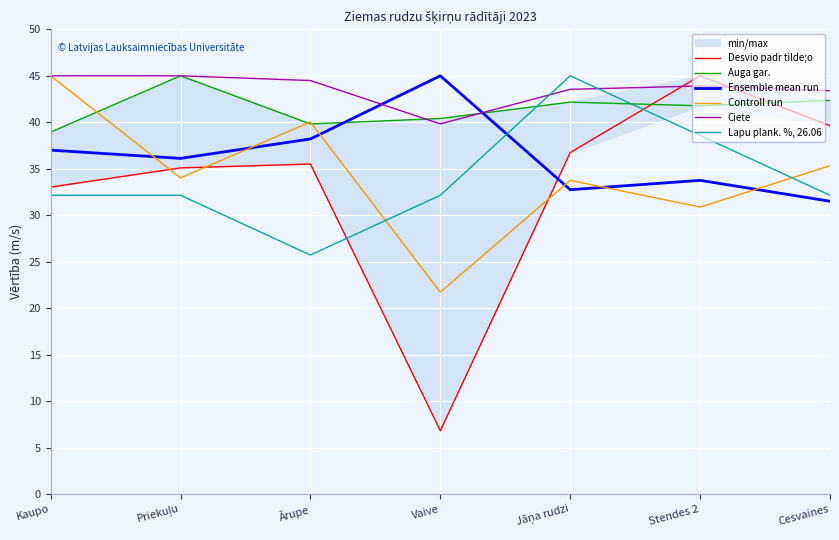

Where do Lapu plank. %, 26.06 and Ensemble mean run first cross each other?

Vaive and Jāņa rudzi